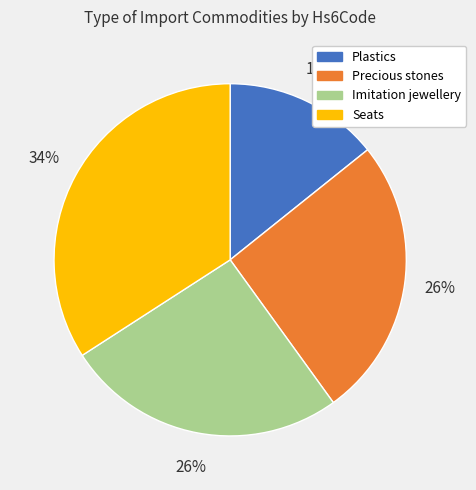

Which category has the biggest portion of the pie?

Seats